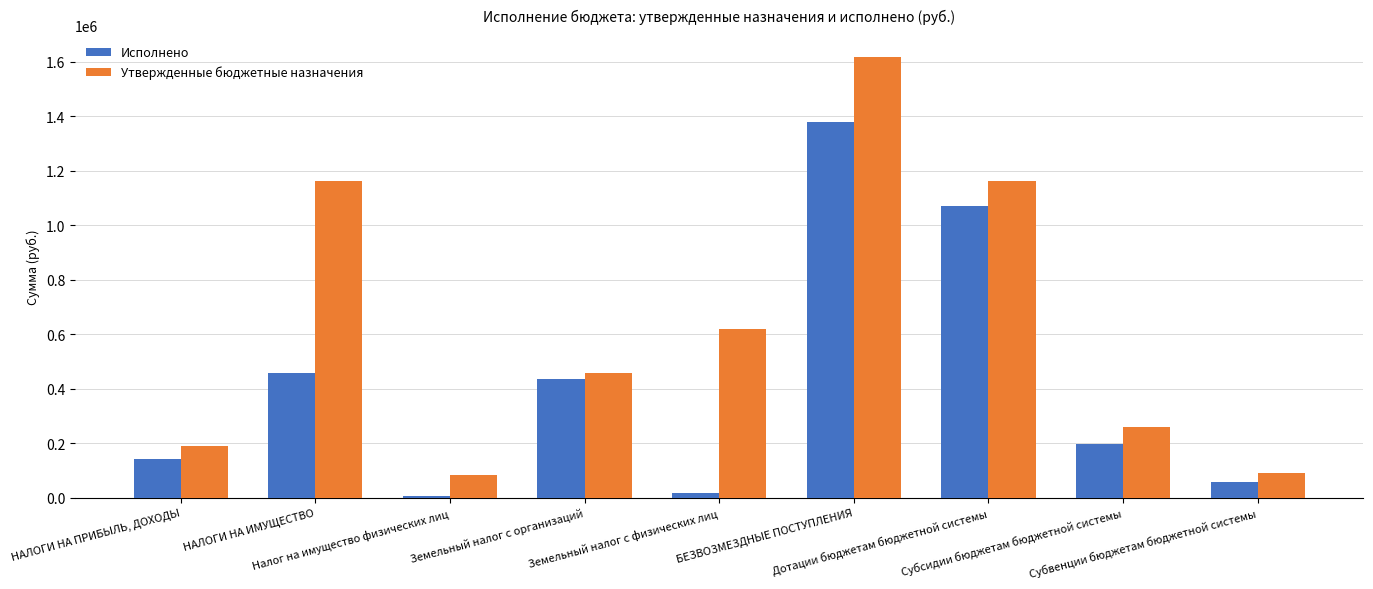

Are the bars horizontal?

No